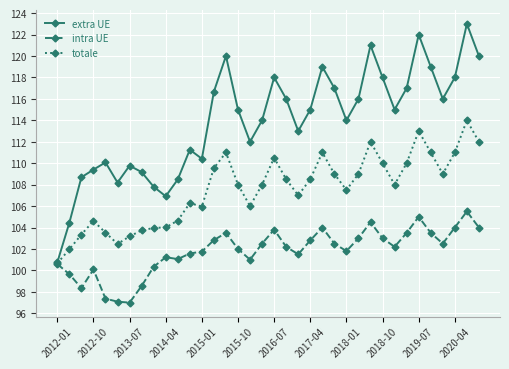

List the series in order of their peak value, highest first.

extra UE, totale, intra UE